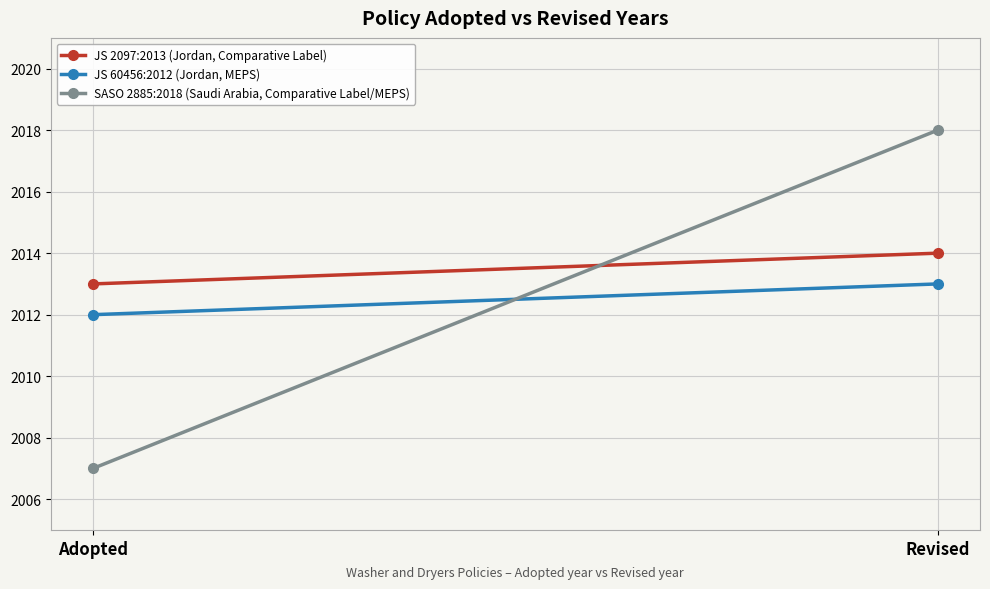

What is the average value of the JS 60456:2012 (Jordan, MEPS) series?

2012